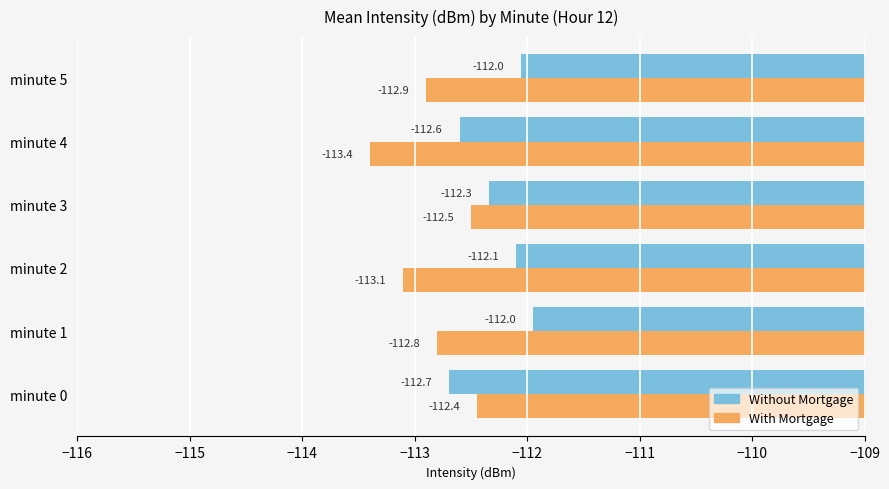

What are all the series names shown in the legend?

Without Mortgage, With Mortgage